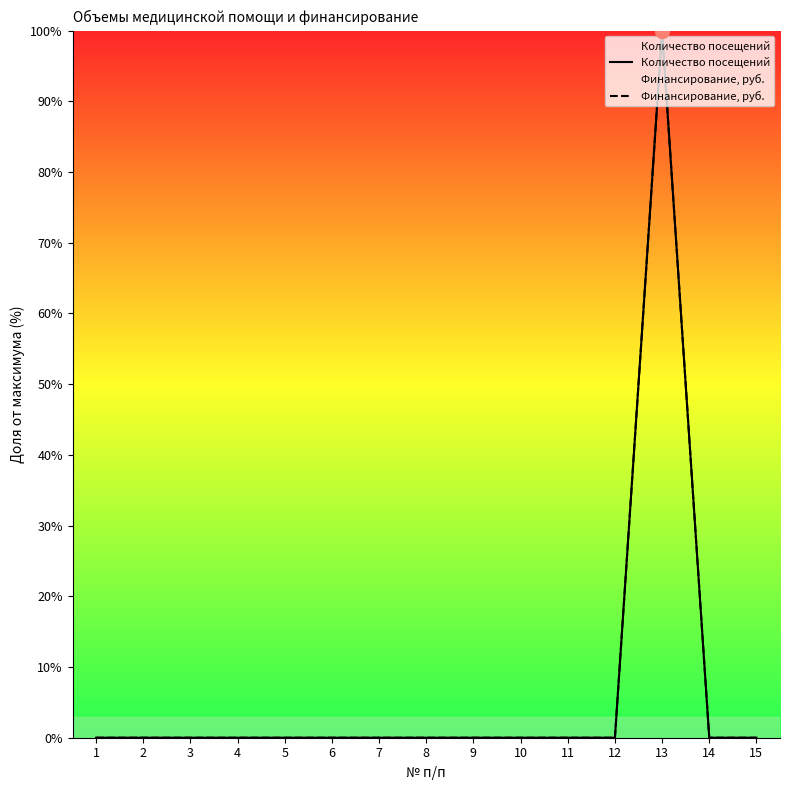

Is the value of Финансирование, руб. at 11 greater than the value of Количество посещений at 1?

No